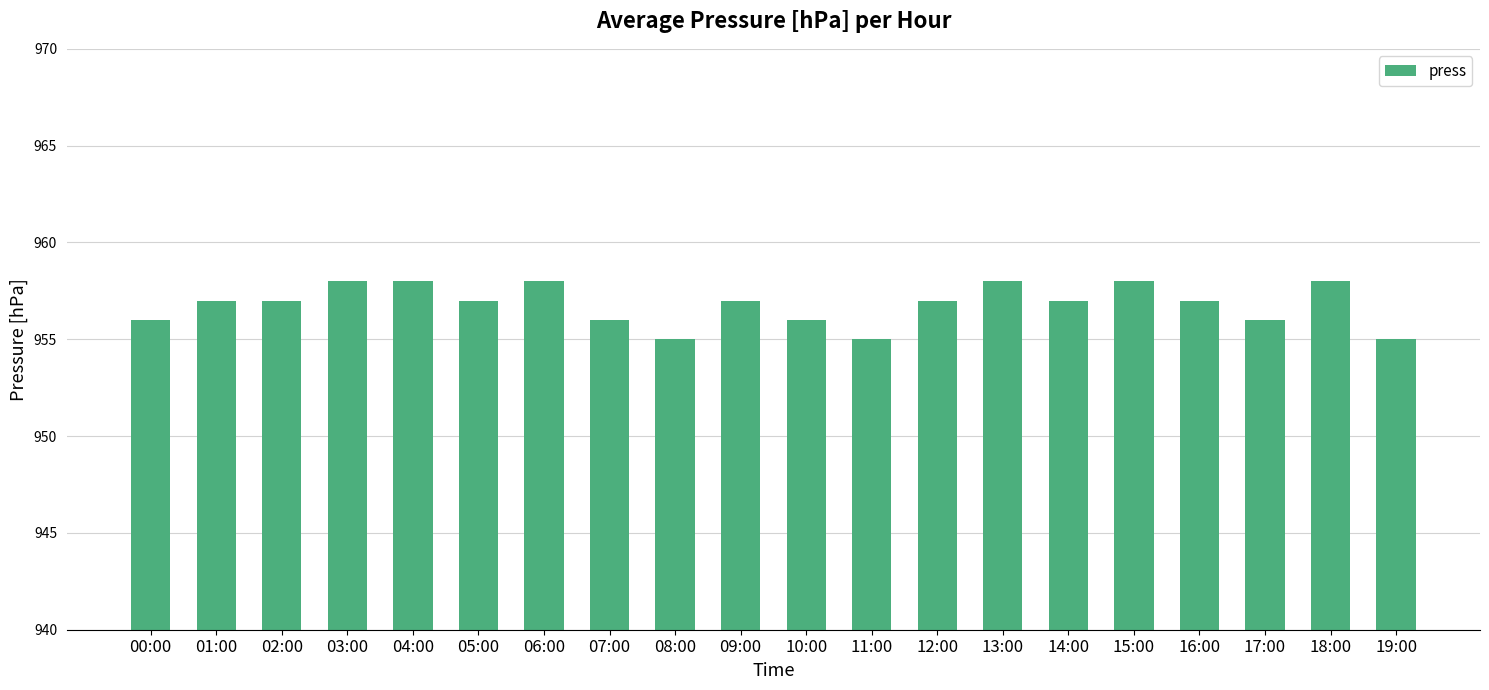

Reading left to right, extract all data points from this chart.

956	957	957	958	958	957	958	956	955	957	956	955	957	958	957	958	957	956	958	955